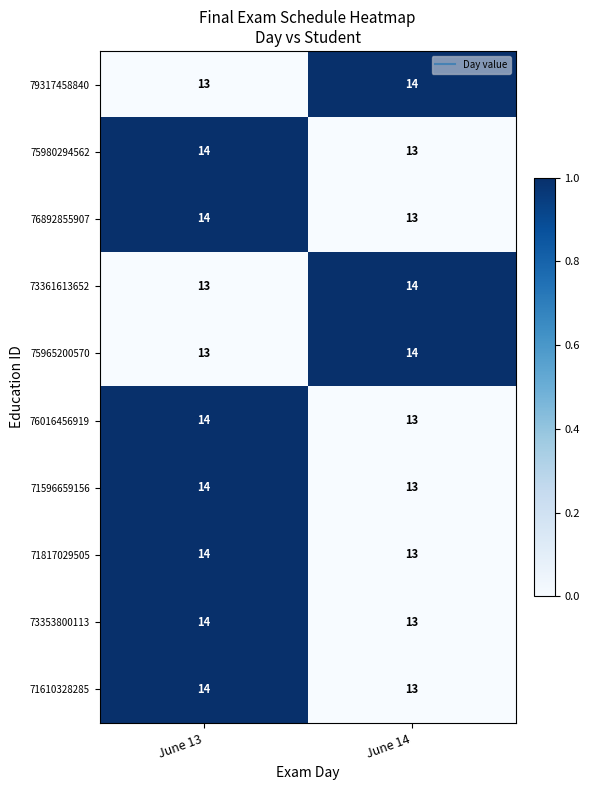

What is the approximate value of 71596659156 at June 14?

13